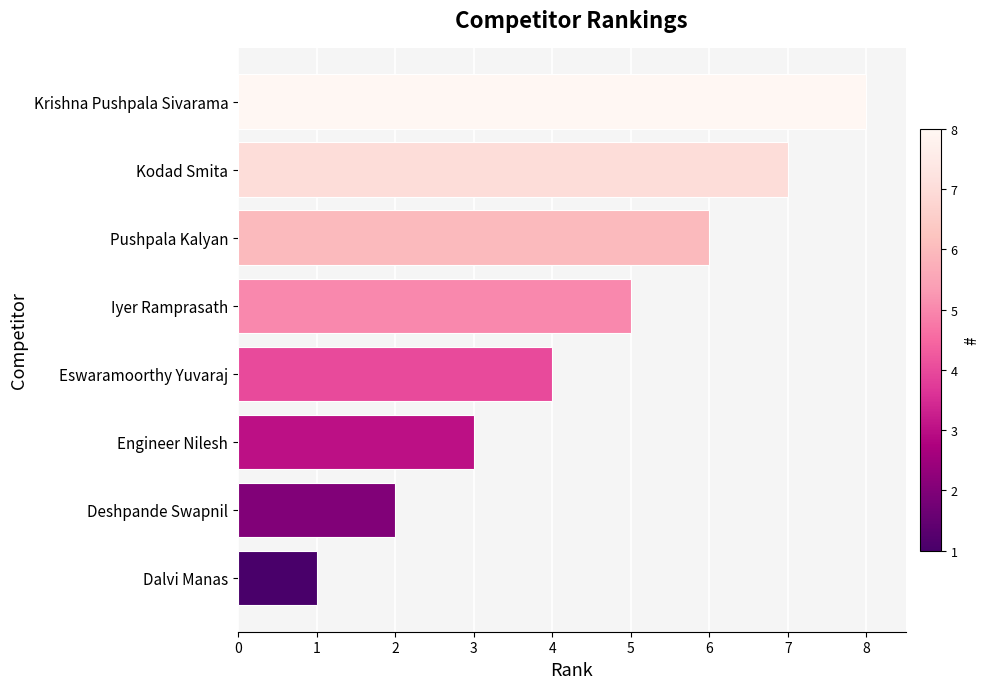

What is the difference between the maximum and minimum values?

7